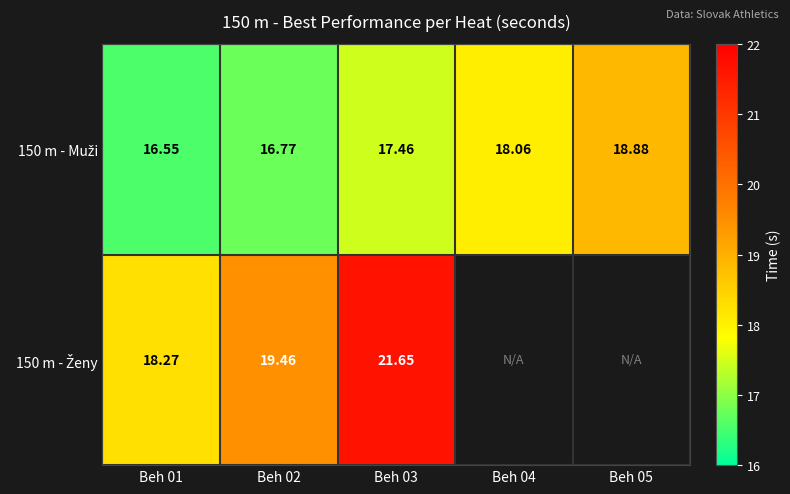

Between Beh 01 and Beh 03, which series saw the biggest shift?

150 m - Ženy